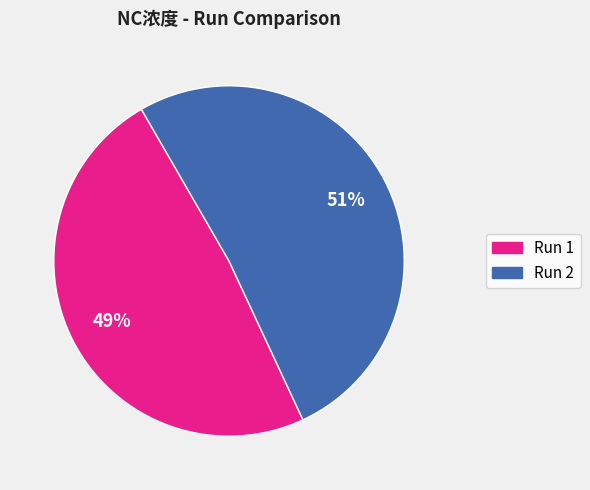

To the nearest percent, what is the average slice percentage?

50%